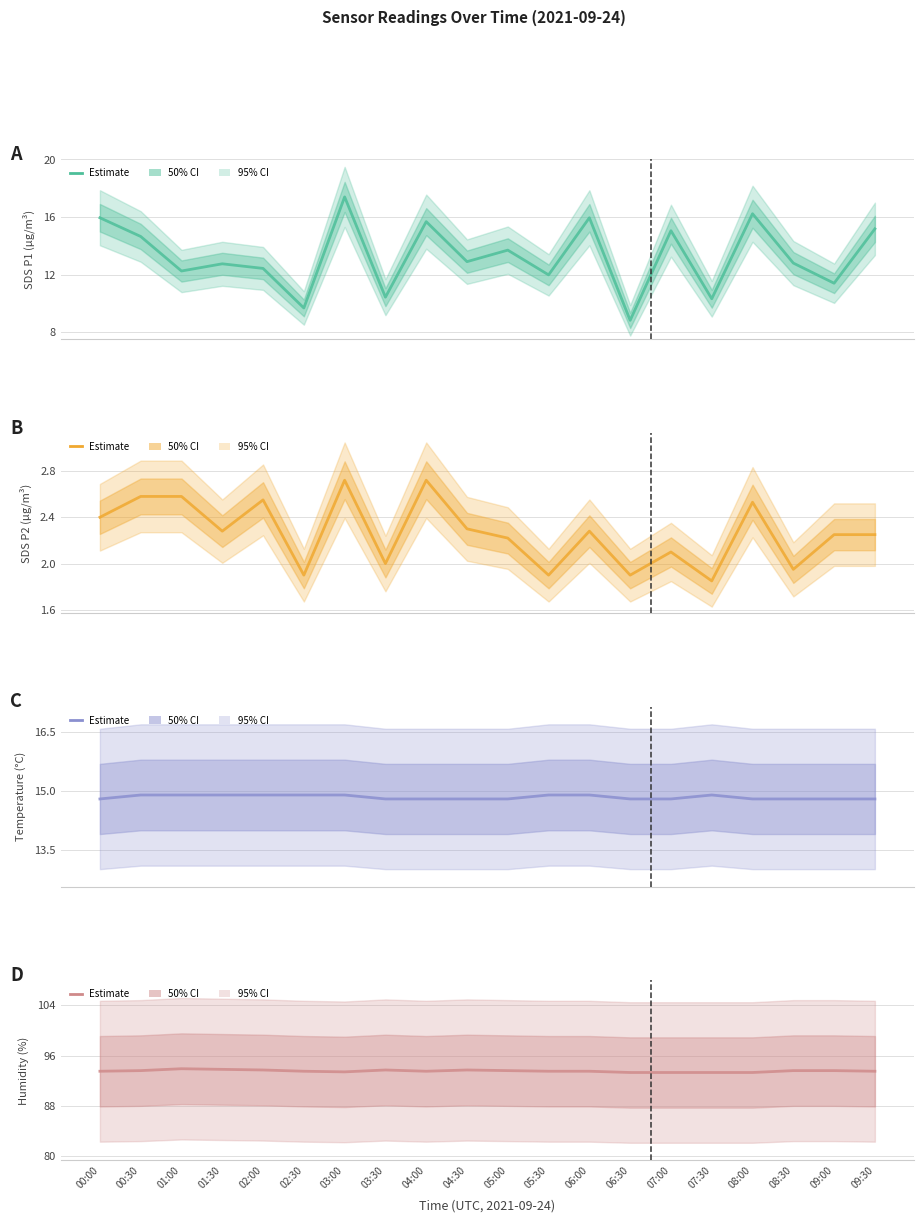

What is the total value across all series at 00:30?

125.7